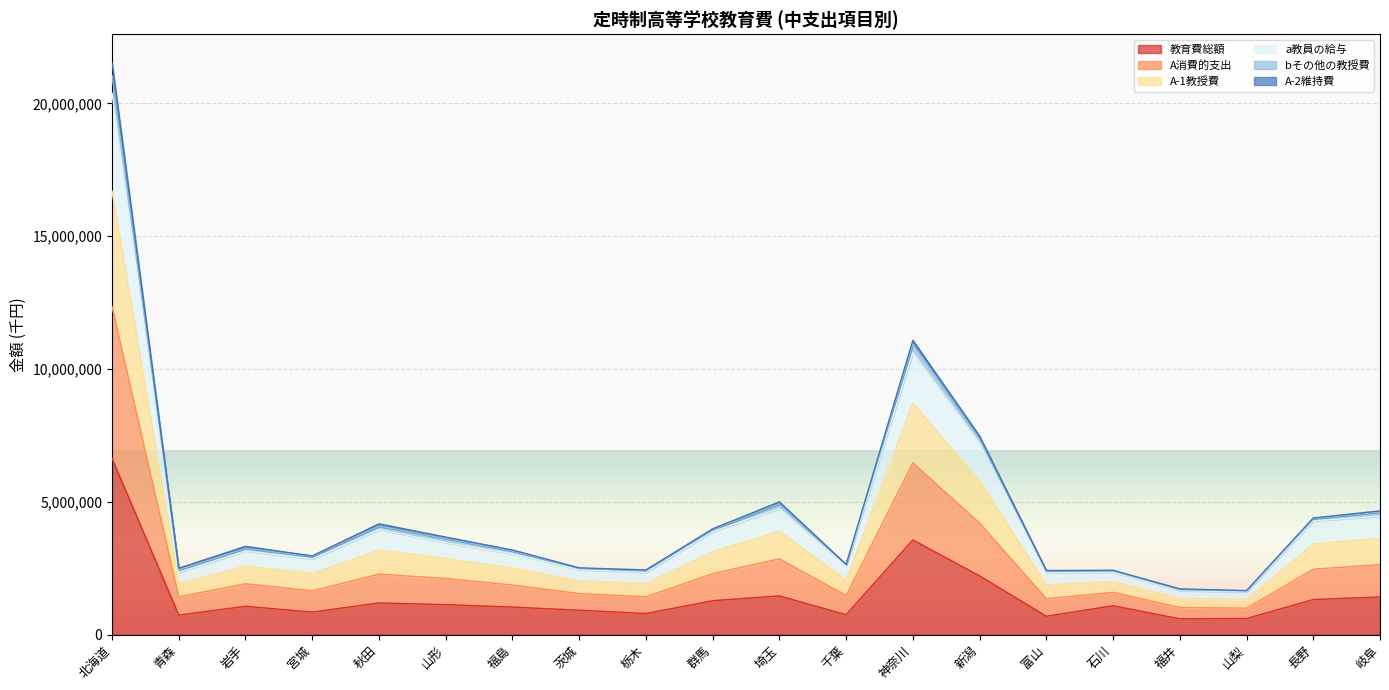

What is the minimum value shown in the chart?

593223